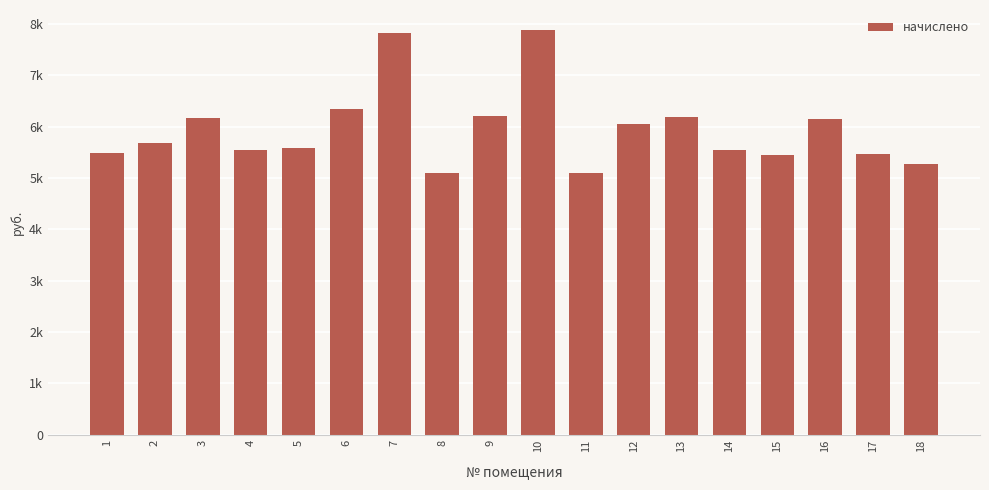

The value at 15 is 8920.9. True or false?

False